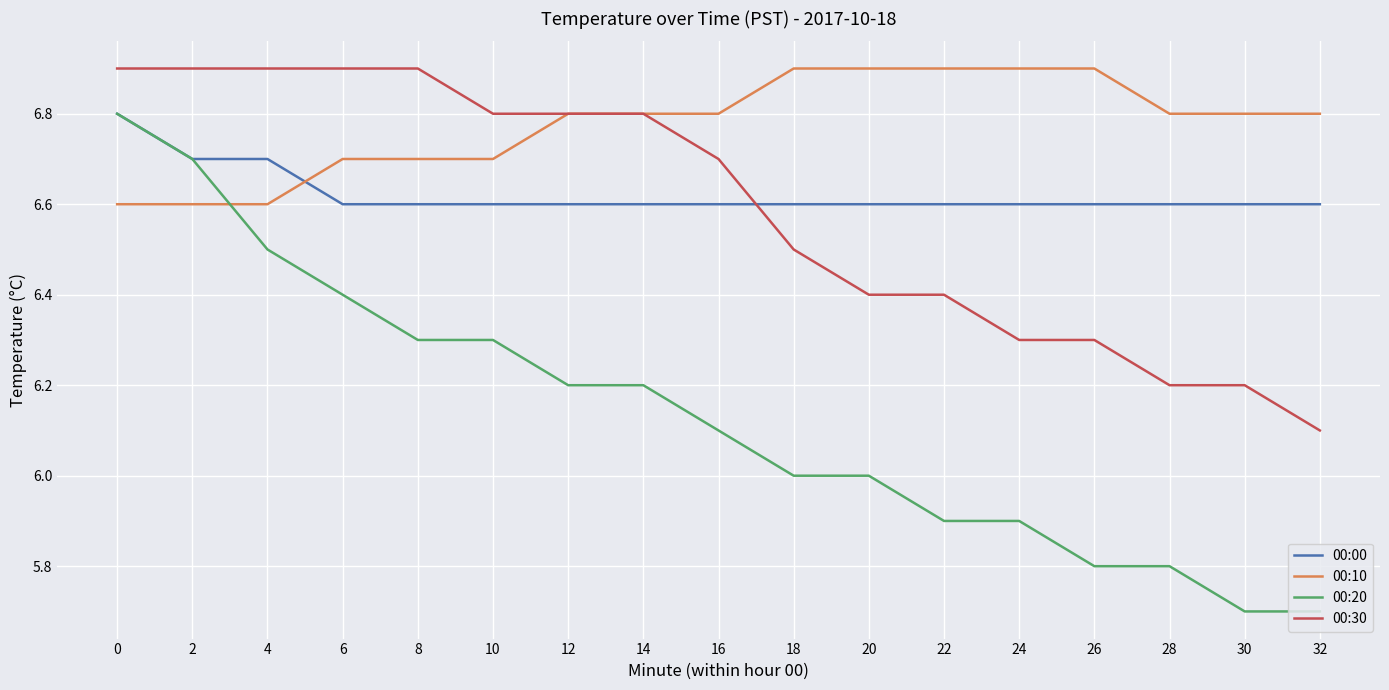

Reading left to right, what are all the values shown in this chart?

00:00: 6.8	6.7	6.7	6.6	6.6	6.6	6.6	6.6	6.6	6.6	6.6	6.6	6.6	6.6	6.6	6.6	6.6
00:10: 6.6	6.6	6.6	6.7	6.7	6.7	6.8	6.8	6.8	6.9	6.9	6.9	6.9	6.9	6.8	6.8	6.8
00:20: 6.8	6.7	6.5	6.4	6.3	6.3	6.2	6.2	6.1	6.0	6.0	5.9	5.9	5.8	5.8	5.7	5.7
00:30: 6.9	6.9	6.9	6.9	6.9	6.8	6.8	6.8	6.7	6.5	6.4	6.4	6.3	6.3	6.2	6.2	6.1